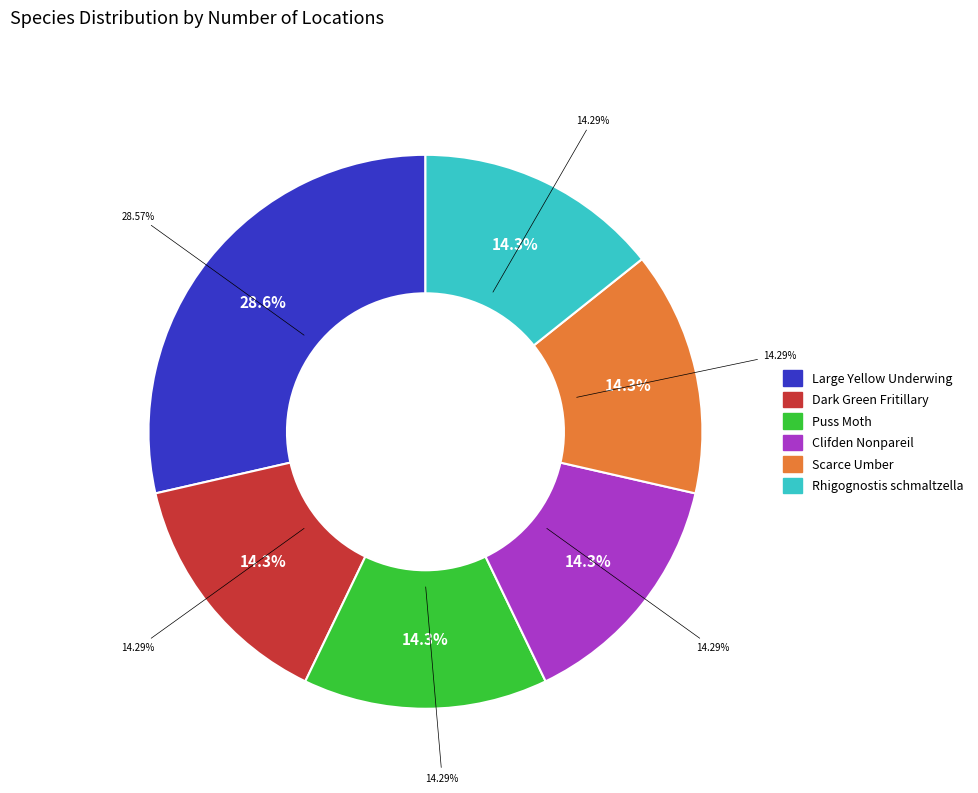

True or false: Scarce Umber accounts for 14% of the total.

True